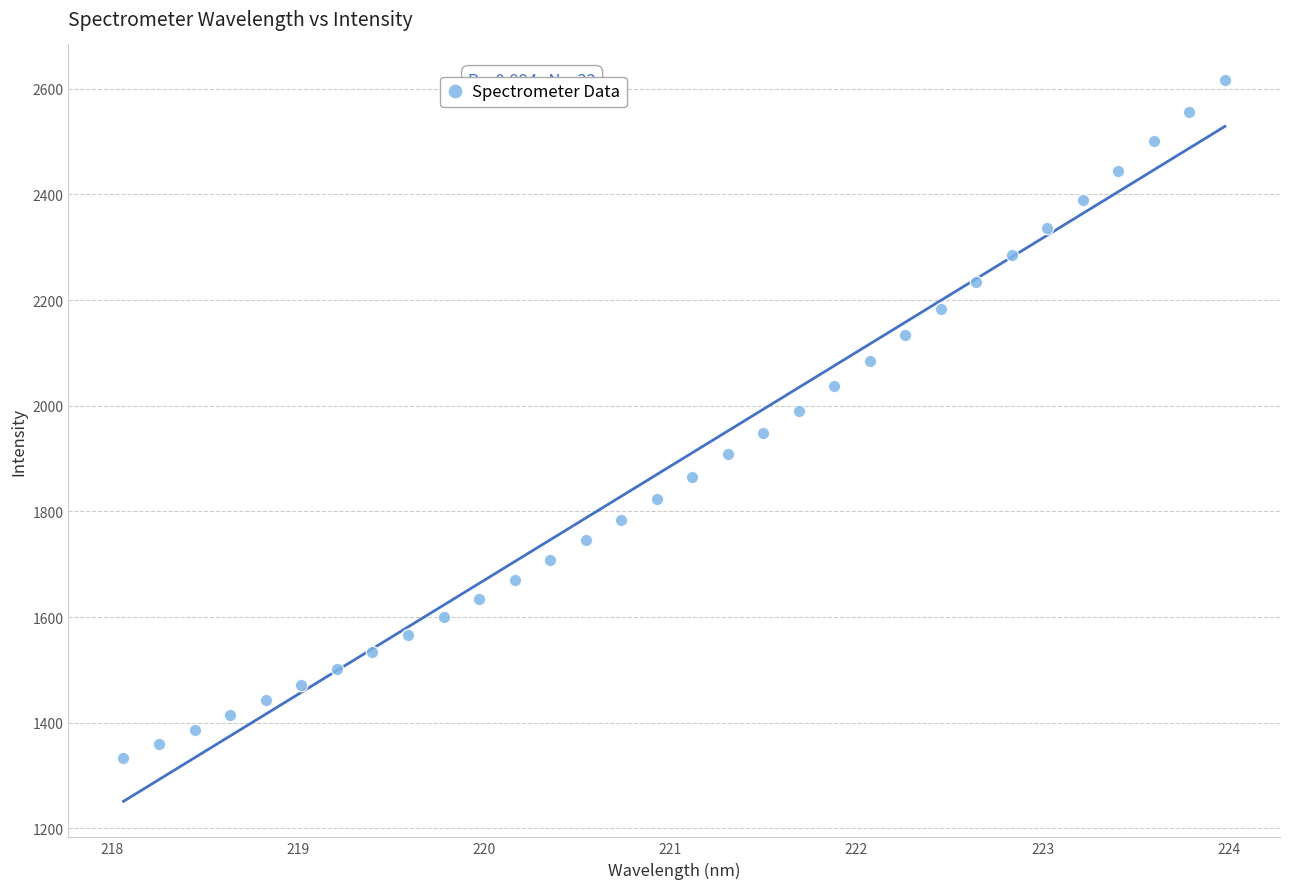

What is the range of Y values (max minus min)?

1282.0